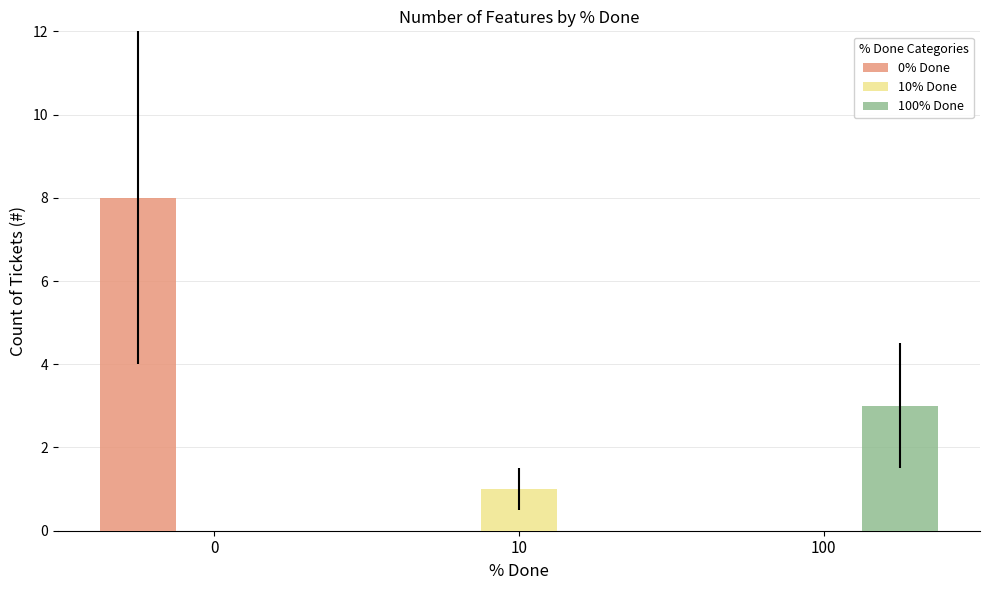

What is the total value across all series at 0?

8